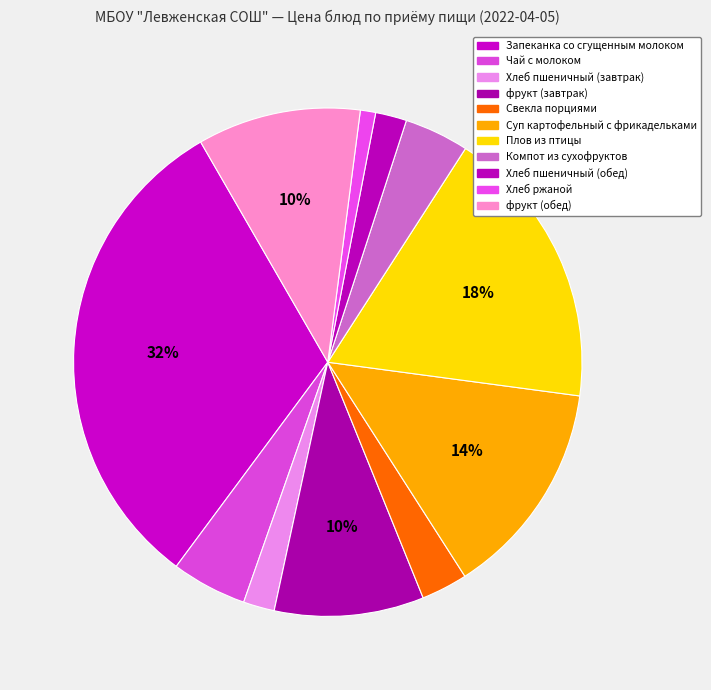

How many slices are in this pie chart?

11